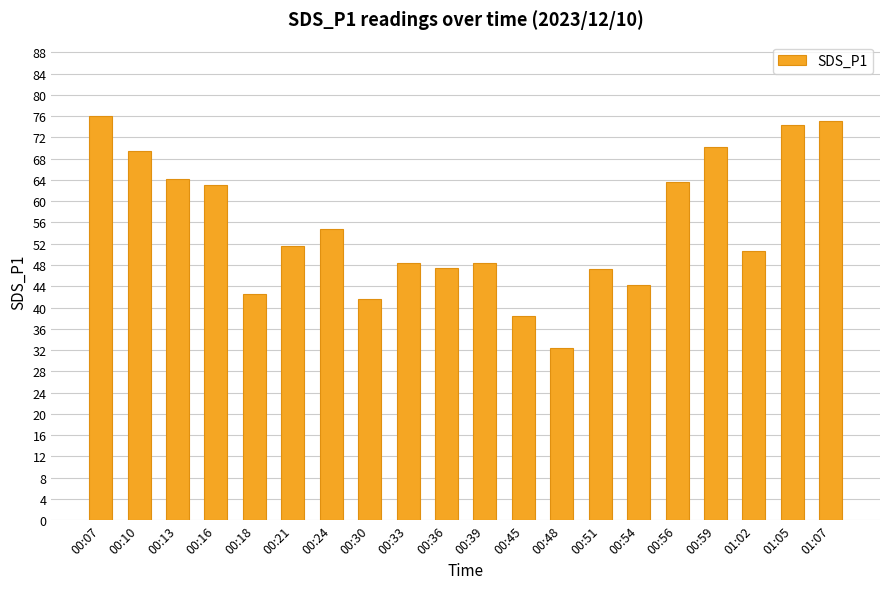

Does the chart contain stacked bars?

No